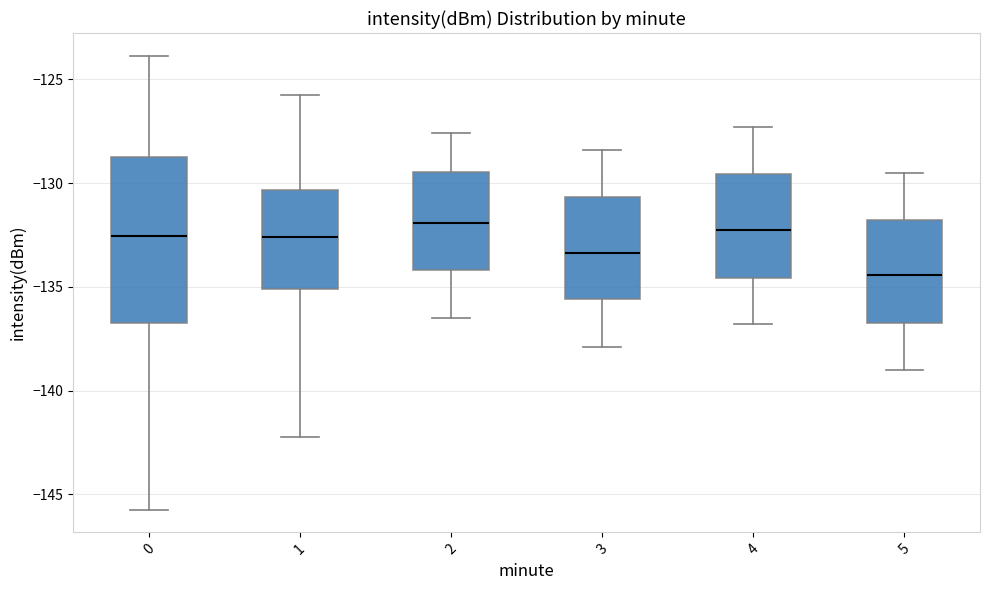

Reading left to right, read every box against the y-axis: the position of its median line, the range the box covers, and the ends of its whiskers. The values are not printed on the chart, so give them approximately, as read against the axis.

0: median -132.5, box -136.5 to -129.0, whiskers -145.5 to -124.0
1: median -132.5, box -135.0 to -130.5, whiskers -142.0 to -126.0
2: median -132.0, box -134.0 to -129.5, whiskers -136.5 to -127.5
3: median -133.5, box -135.5 to -130.5, whiskers -138.0 to -128.5
4: median -132.0, box -134.5 to -129.5, whiskers -137.0 to -127.5
5: median -134.5, box -136.5 to -132.0, whiskers -139.0 to -129.5